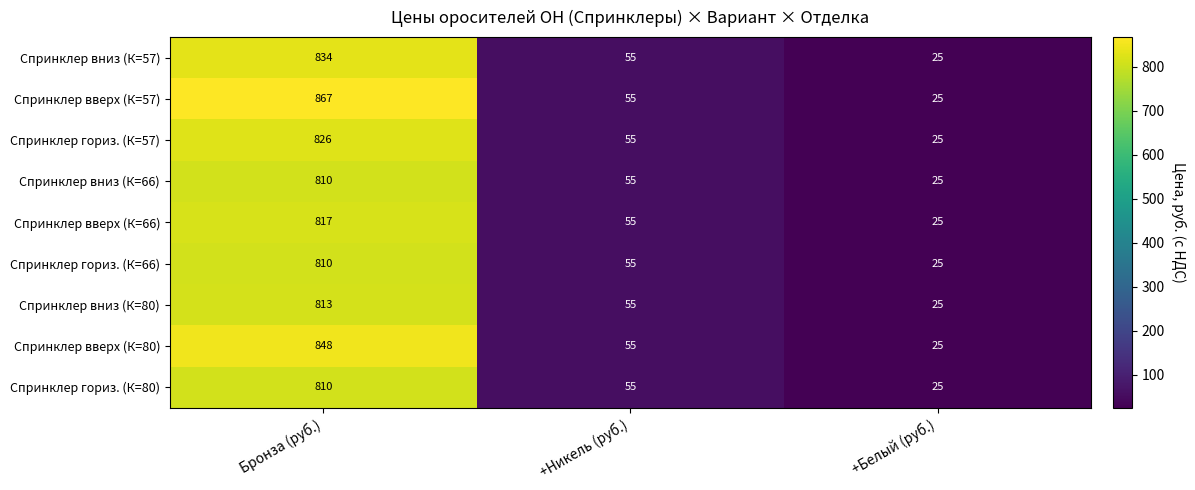

Reading left to right, extract all data points from this chart.

Спринклер вниз (К=57): Бронза (руб.)=834	+Никель (руб.)=55	+Белый (руб.)=25
Спринклер вверх (К=57): Бронза (руб.)=867	+Никель (руб.)=55	+Белый (руб.)=25
Спринклер гориз. (К=57): Бронза (руб.)=826	+Никель (руб.)=55	+Белый (руб.)=25
Спринклер вниз (К=66): Бронза (руб.)=810	+Никель (руб.)=55	+Белый (руб.)=25
Спринклер вверх (К=66): Бронза (руб.)=817	+Никель (руб.)=55	+Белый (руб.)=25
Спринклер гориз. (К=66): Бронза (руб.)=810	+Никель (руб.)=55	+Белый (руб.)=25
Спринклер вниз (К=80): Бронза (руб.)=813	+Никель (руб.)=55	+Белый (руб.)=25
Спринклер вверх (К=80): Бронза (руб.)=848	+Никель (руб.)=55	+Белый (руб.)=25
Спринклер гориз. (К=80): Бронза (руб.)=810	+Никель (руб.)=55	+Белый (руб.)=25